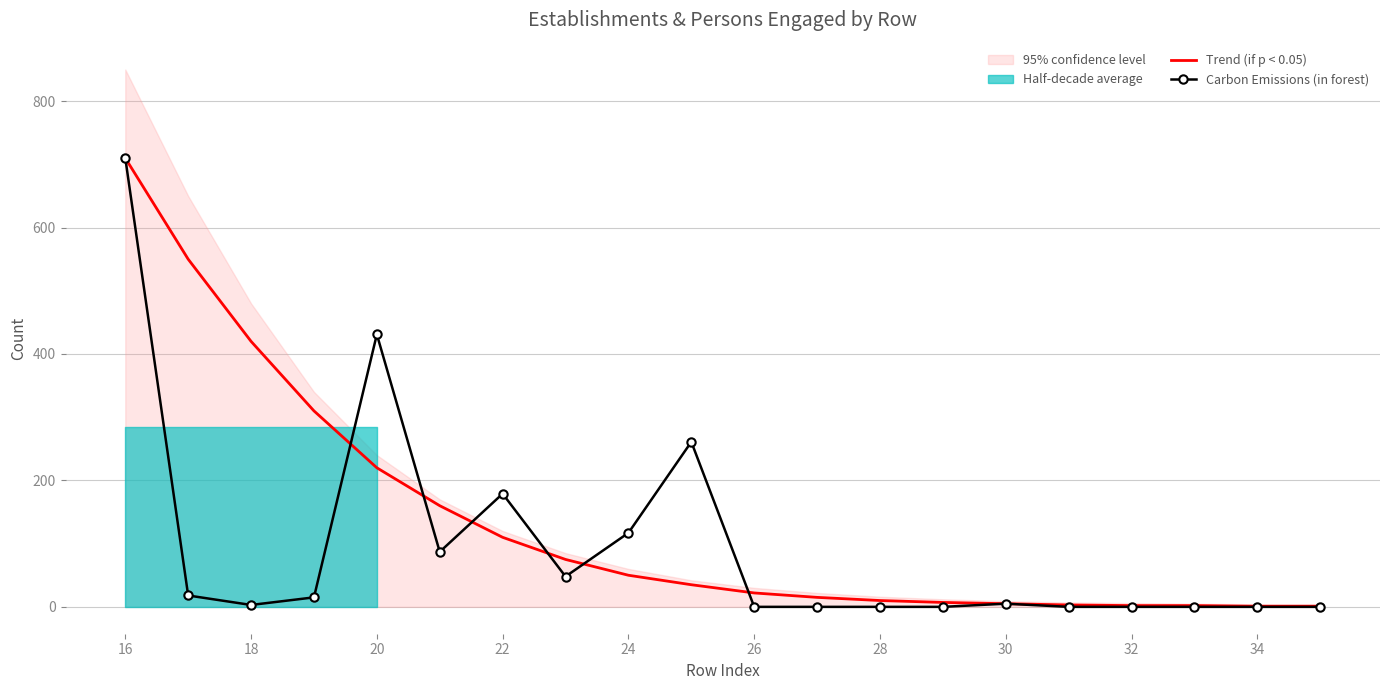

Reading left to right, what are all the values shown in this chart?

Trend (if p < 0.05): 710	550	420	310	220	160	110	75	50	35	22	15	10	7	5	3	2	2	1	1
Carbon Emissions (in forest): 710	18	3	15	431	87	179	48	117	261	0	0	0	0	5	0	0	0	0	0